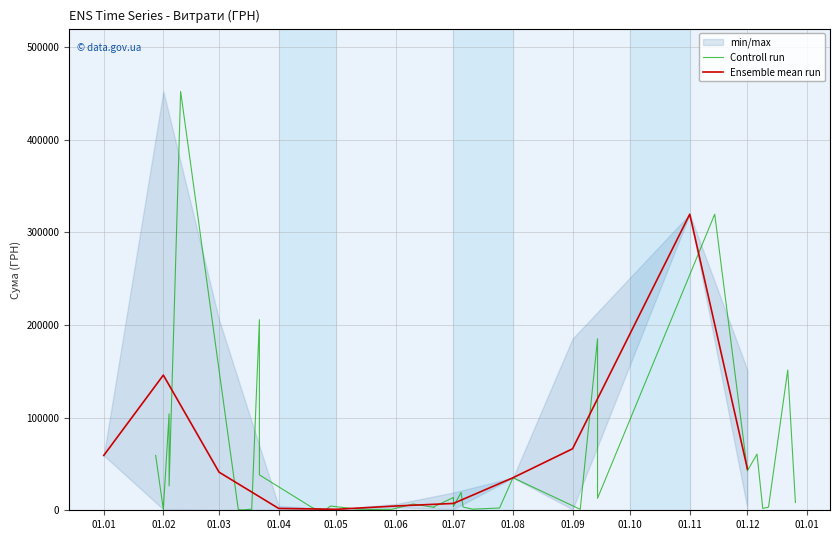

What is the average value?

44632.8